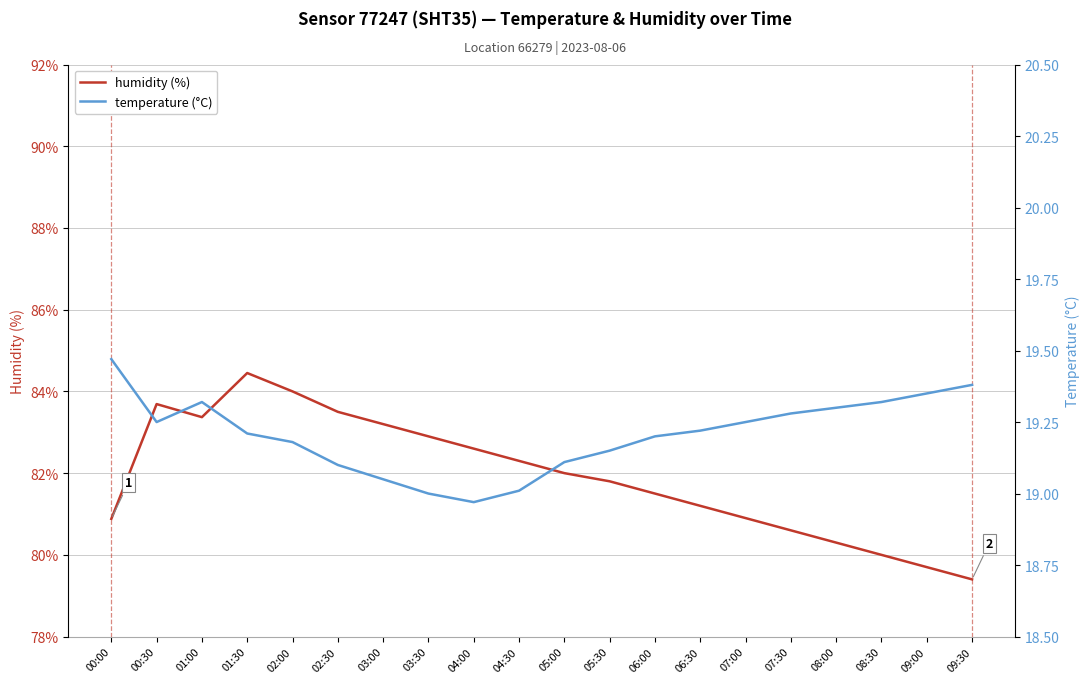

Count the number of data series in this chart.

2